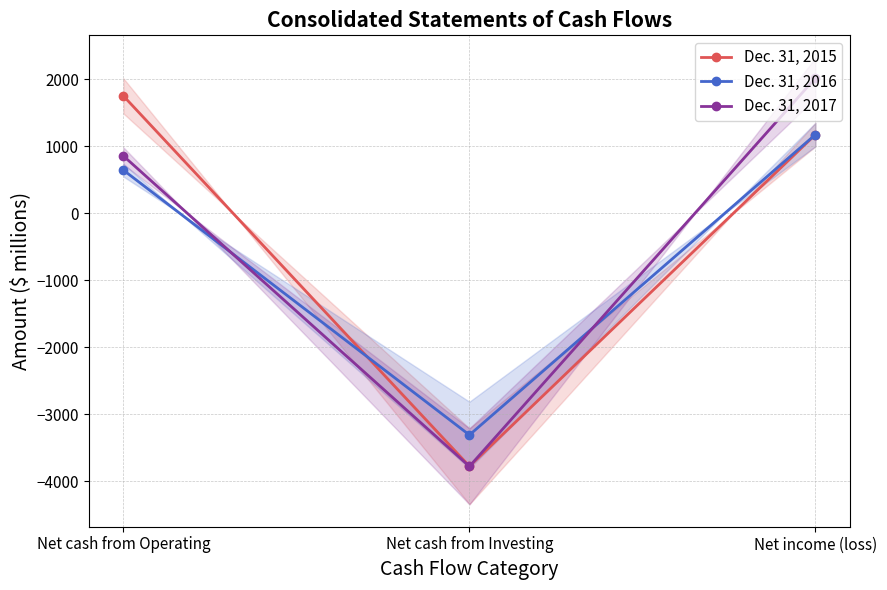

At which category does the chart reach its minimum across all series?

Net cash from Investing